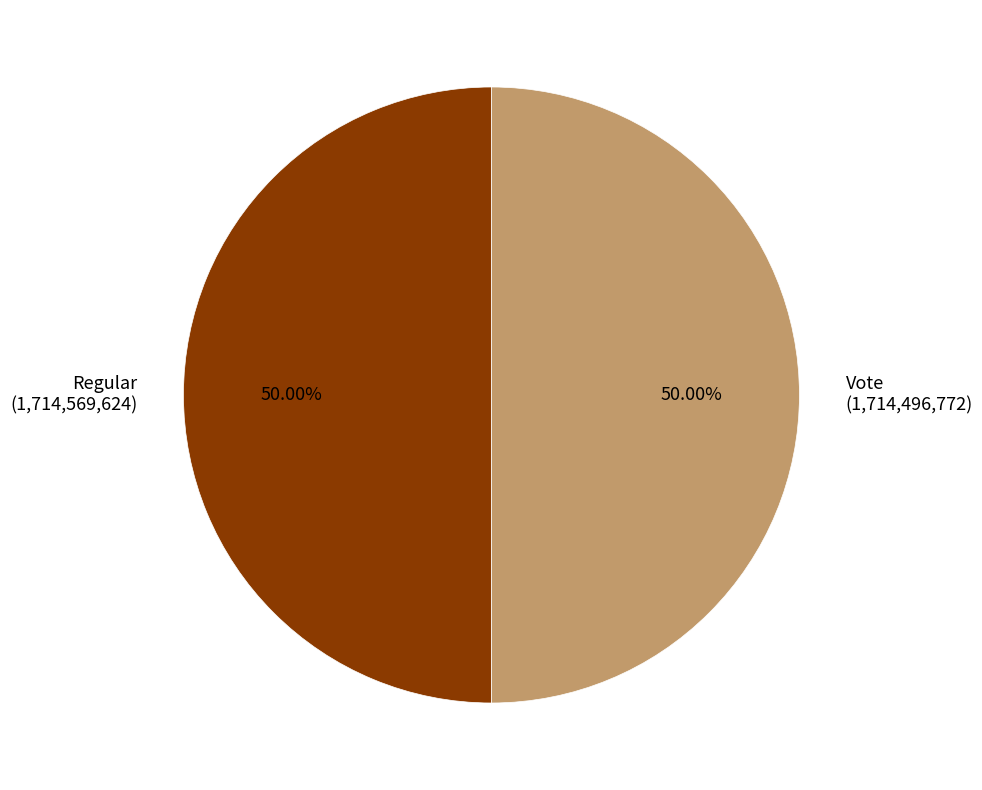

What is the ratio of the value at Regular (1,714,569,624) to the value at Vote (1,714,496,772)?

1.0